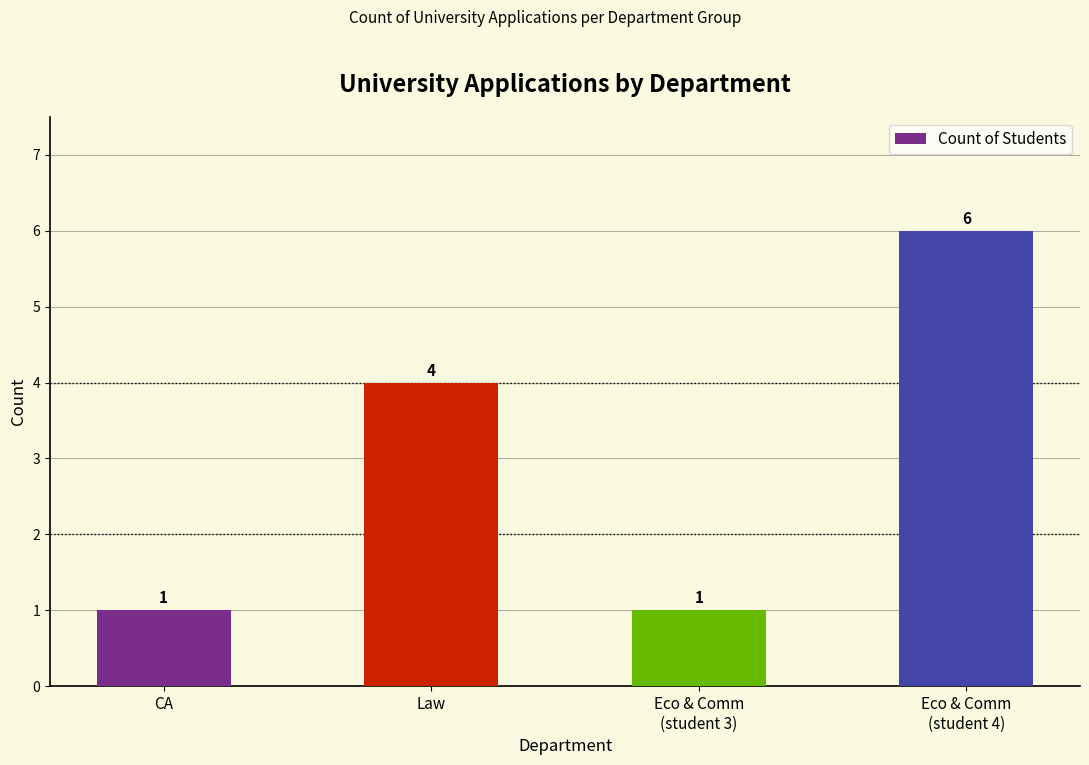

Approximately how many times larger is the value at CA compared to Eco & Comm
(student 3)?

1.0